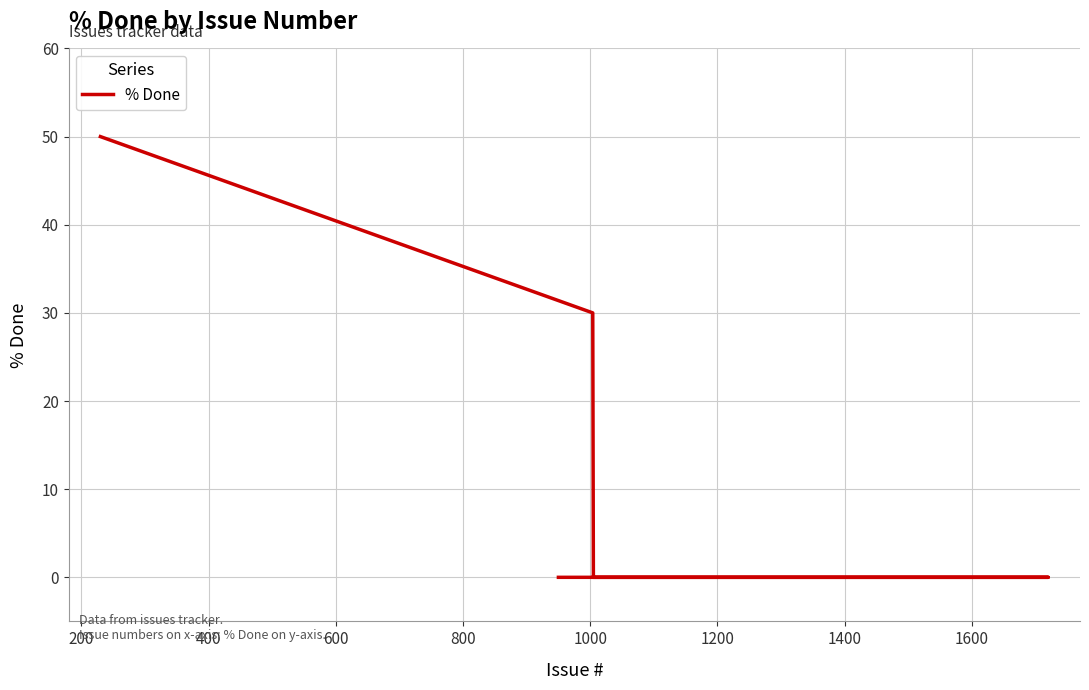

What is the difference between the second highest and second lowest values?

30